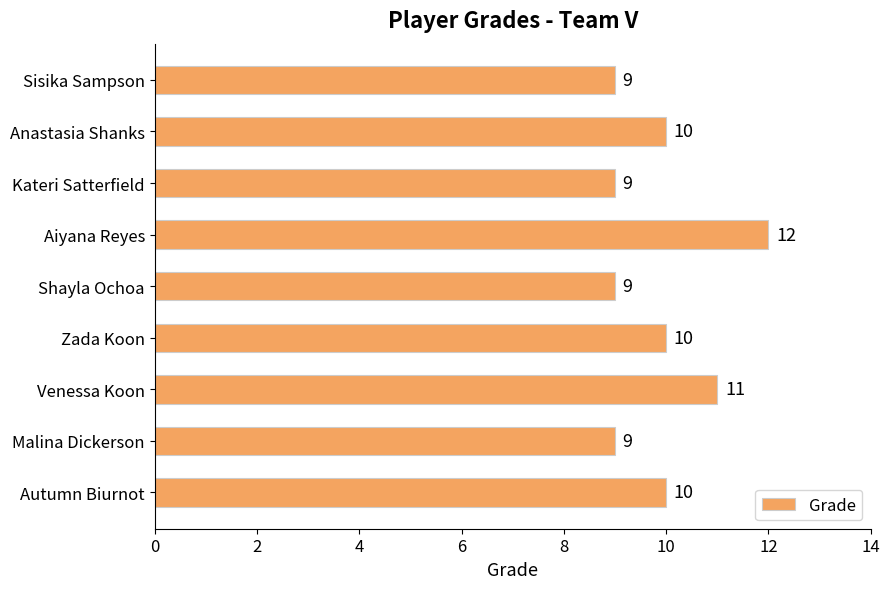

What is the difference between the maximum and second lowest values?

3